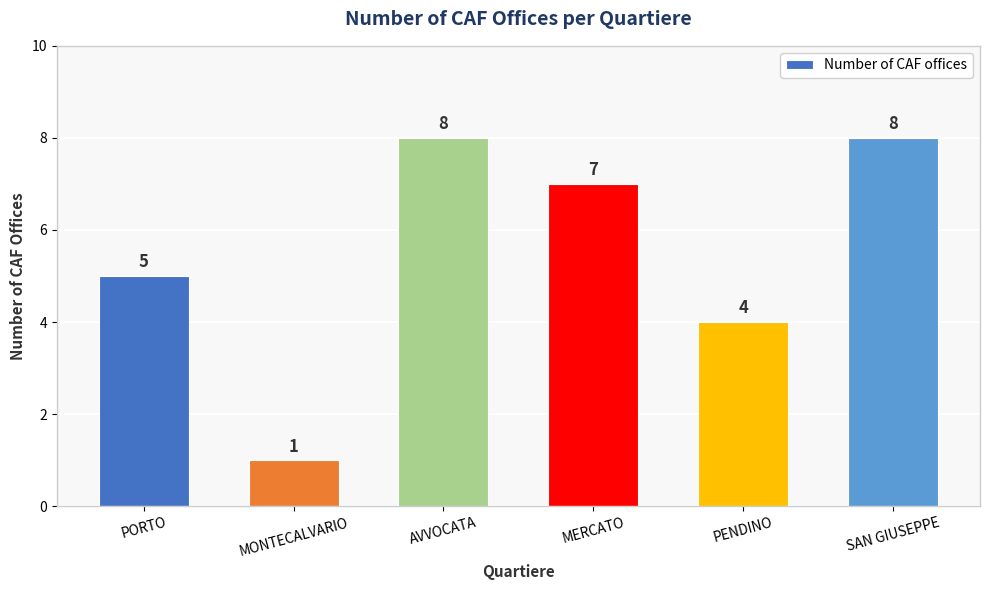

True or false: the data shows 2 at MERCATO.

False